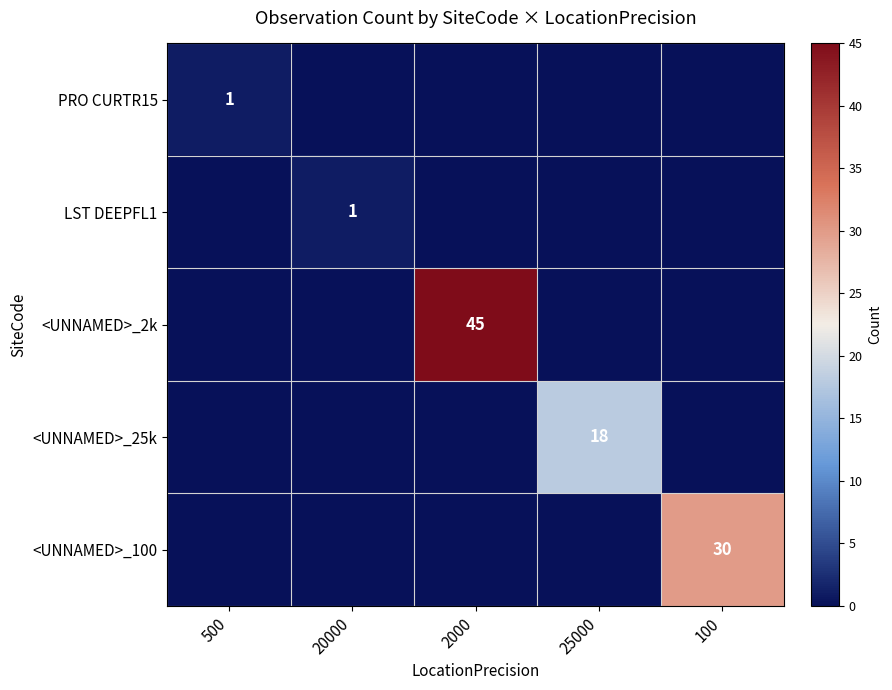

At 20000, list the series in order from largest to smallest.

LST DEEPFL1, PRO CURTR15, <UNNAMED>_2k, <UNNAMED>_25k, <UNNAMED>_100